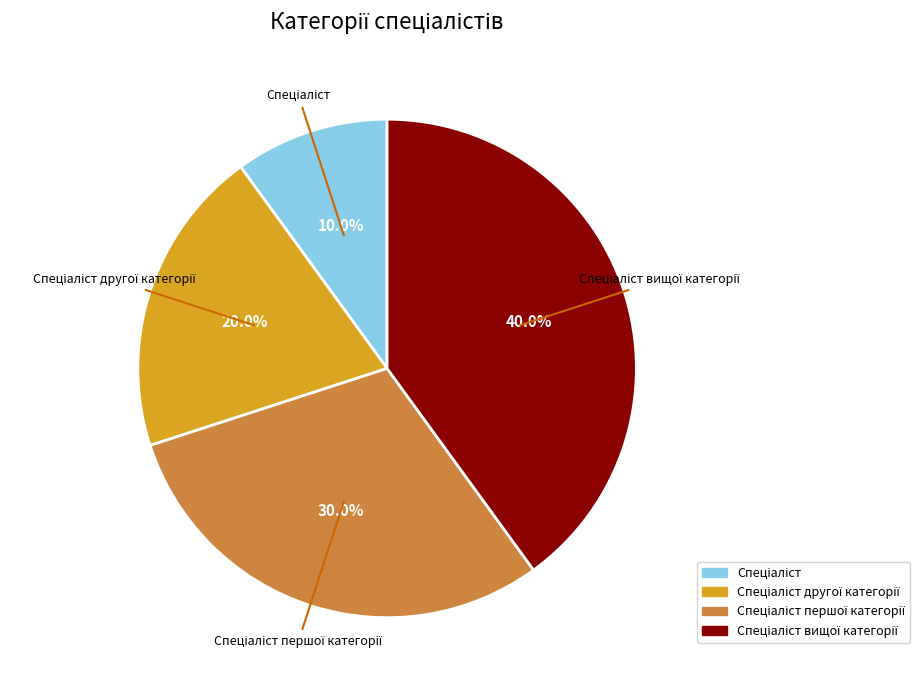

Is there any slice that represents more than half of the pie?

No